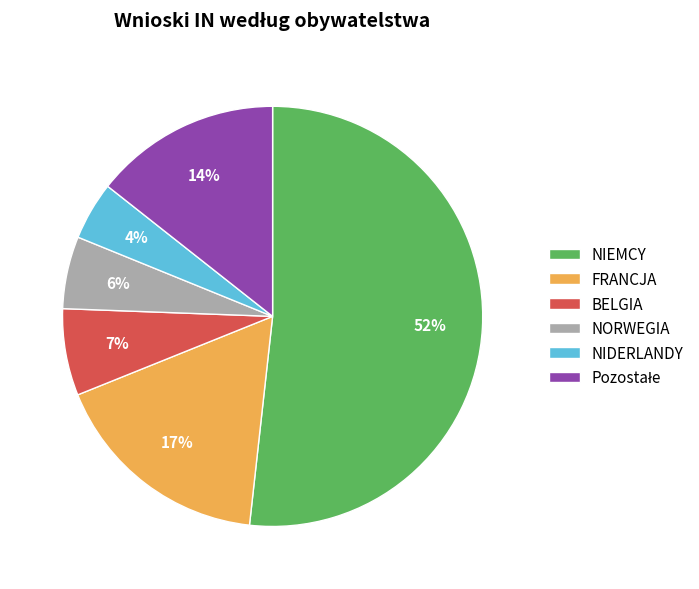

Is FRANCJA the majority of the pie?

No